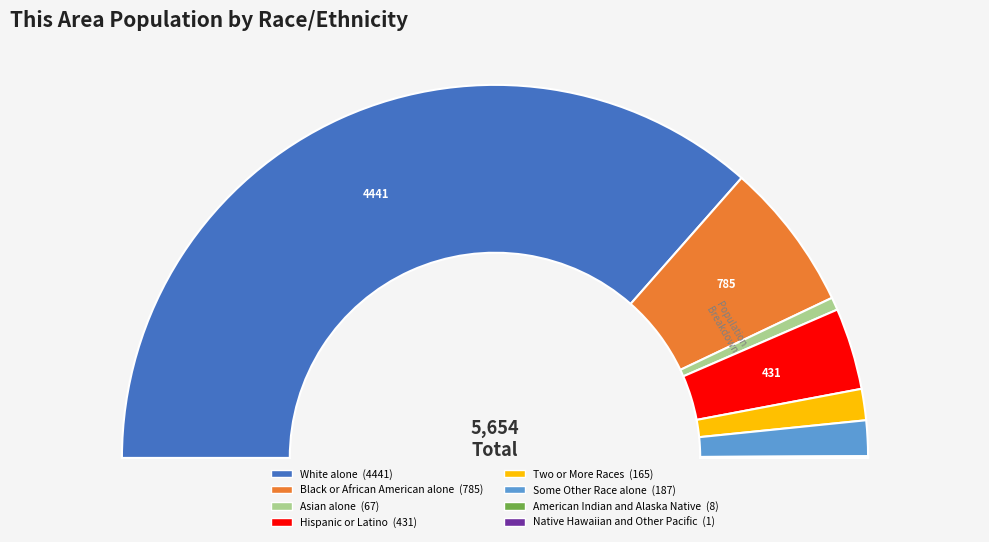

Is there any slice that represents more than half of the pie?

Yes